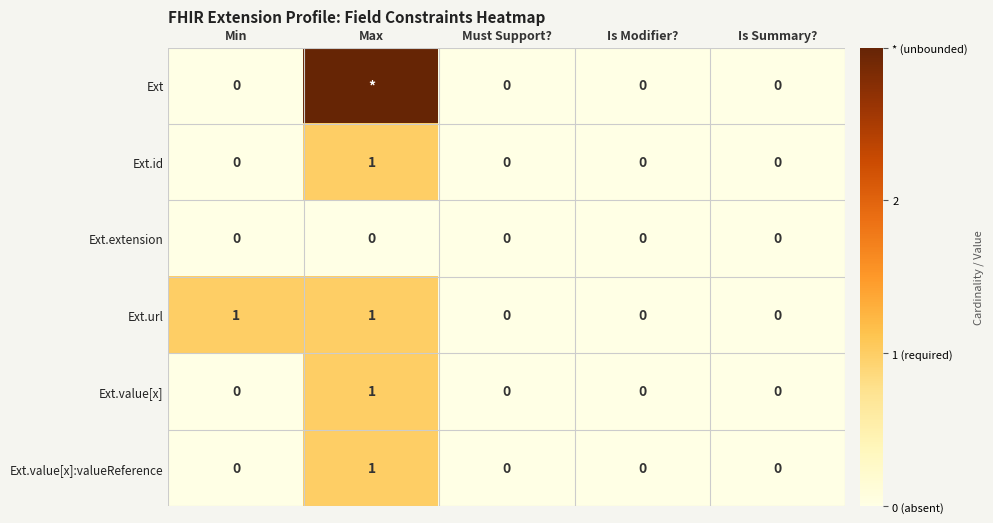

What is the difference between the Ext.id values at Max and Is Summary??

1